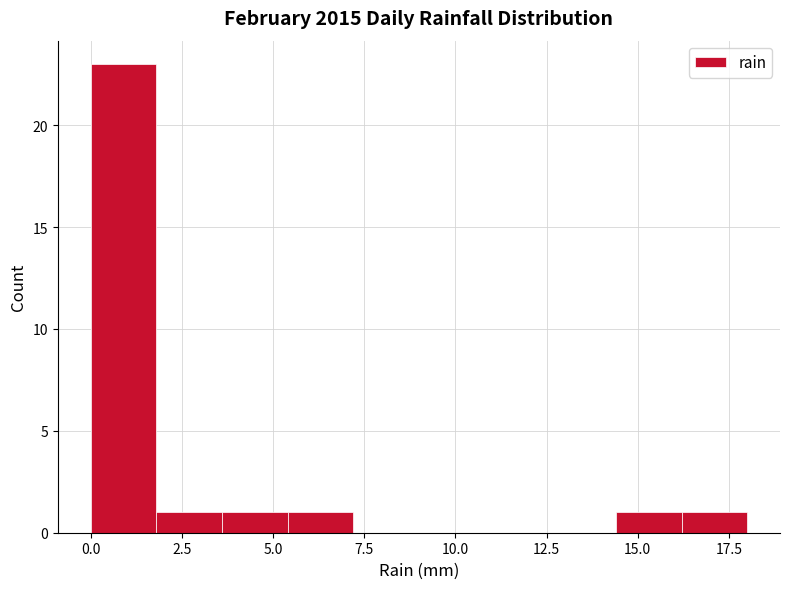

Read against the x-axis, roughly where is the centre of the tallest bar?

1.0